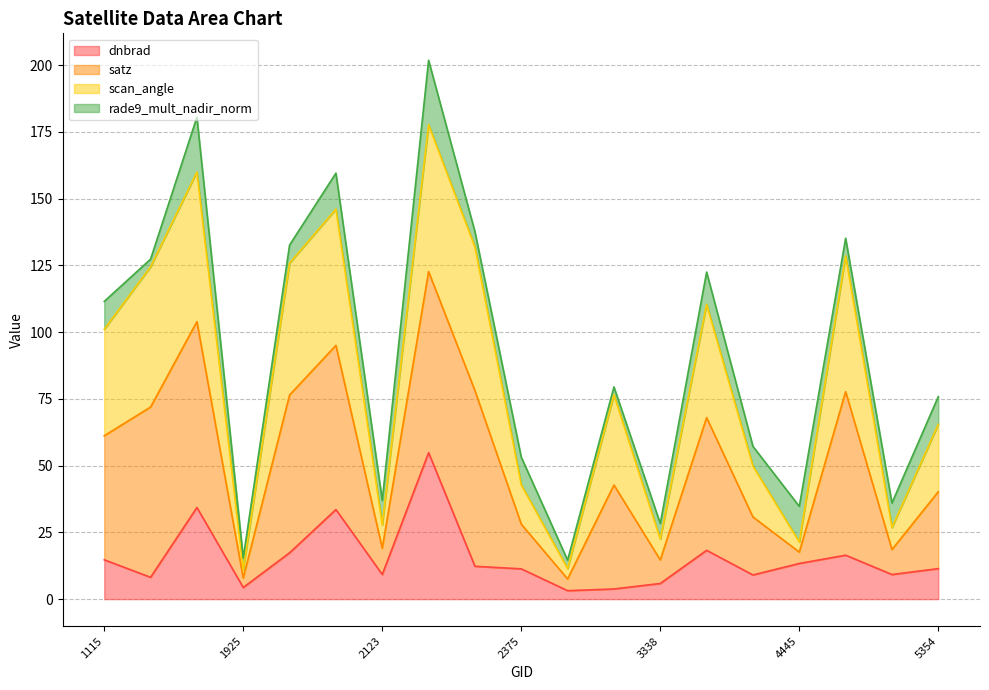

Where is dnbrad nearest to the value 29?

2051